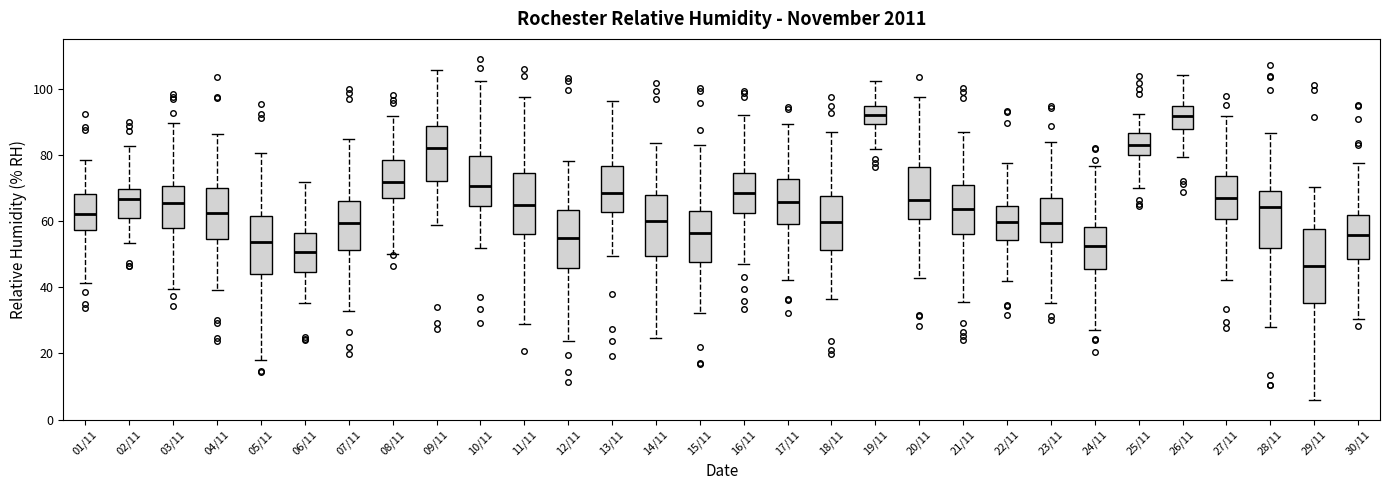

Which box's median line is the lowest?

29/11